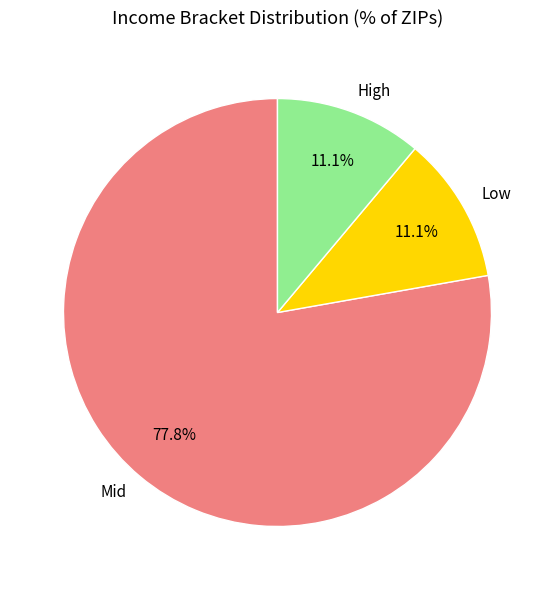

How many segments does this pie chart have?

3